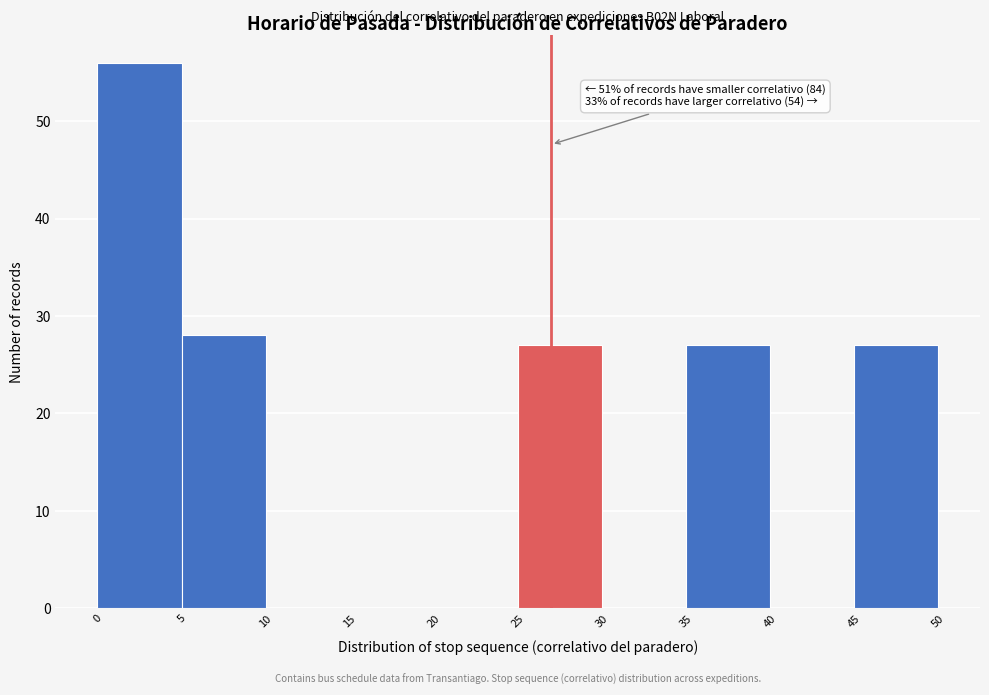

Which range on the x-axis has the tallest bar?

0 to 5